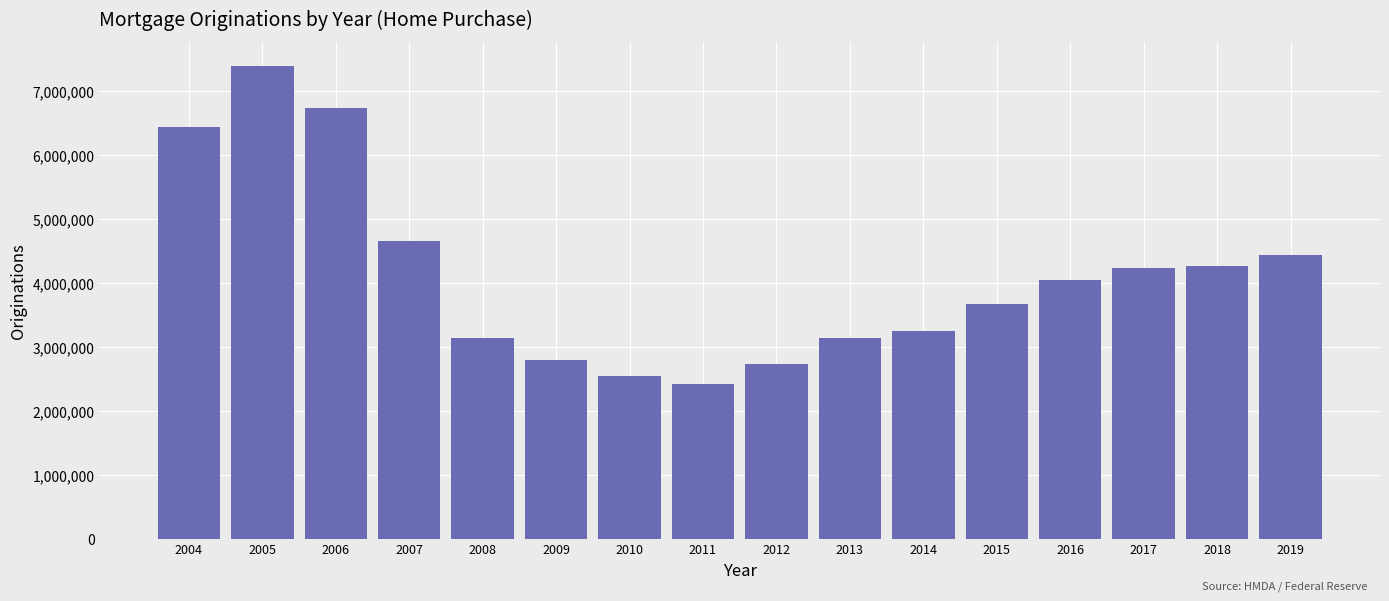

Is it true that the value at 2012 is 612031?

False